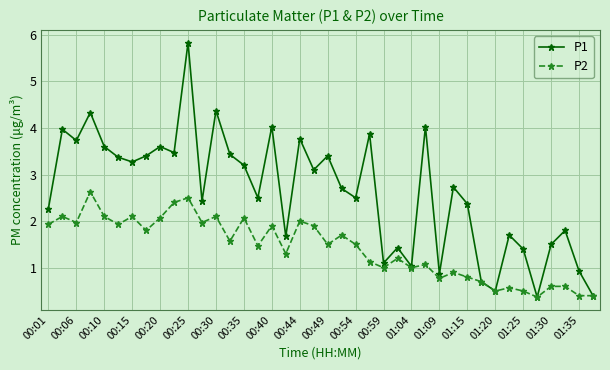

Which series has the widest spread of values?

P1